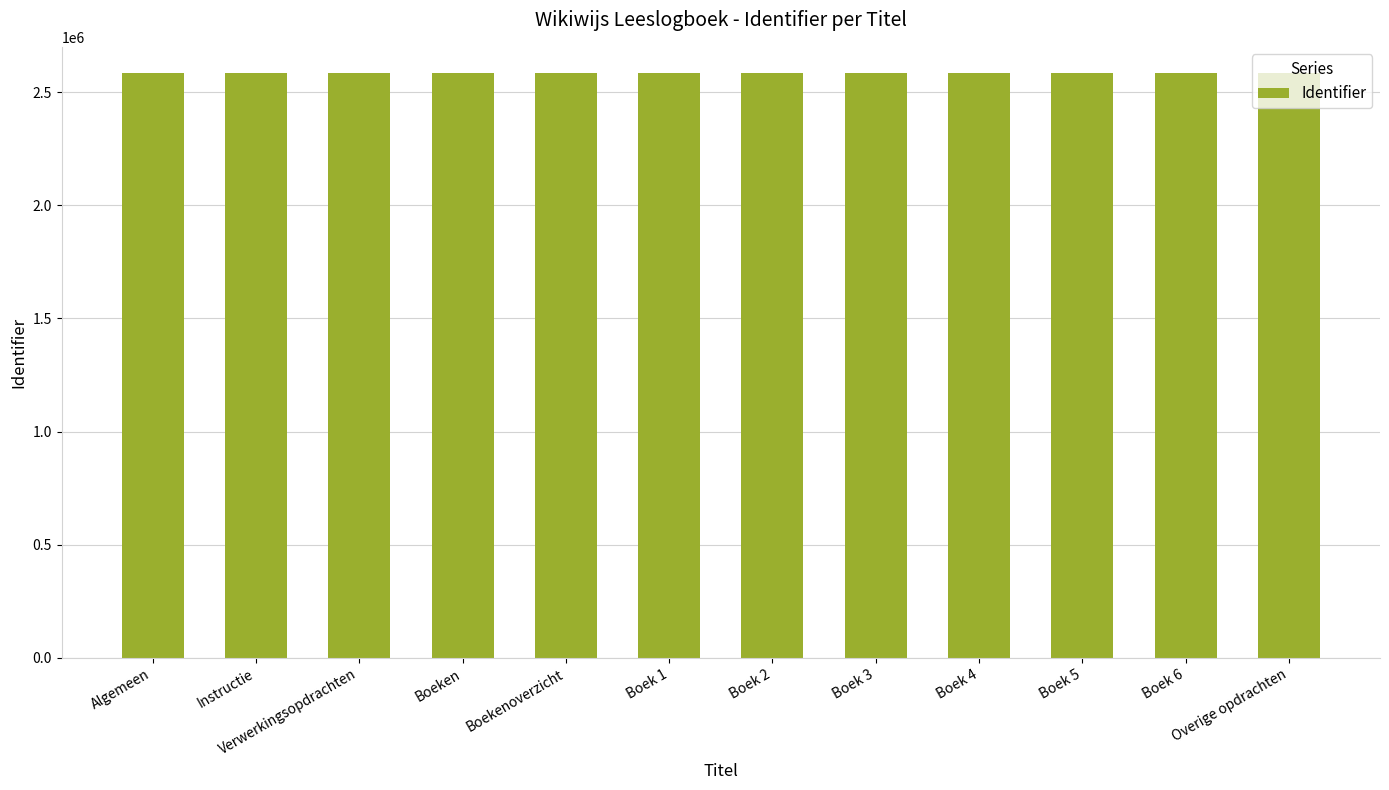

Read the value at Instructie.

2582894